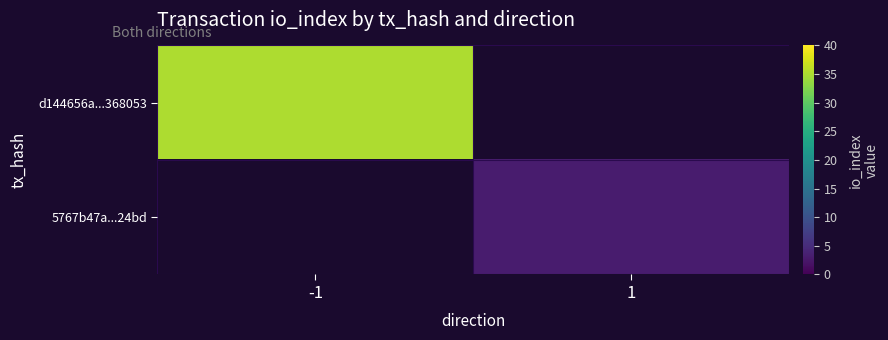

Rank the categories by 5767b47a...24bd value from highest to lowest.

-1, 1